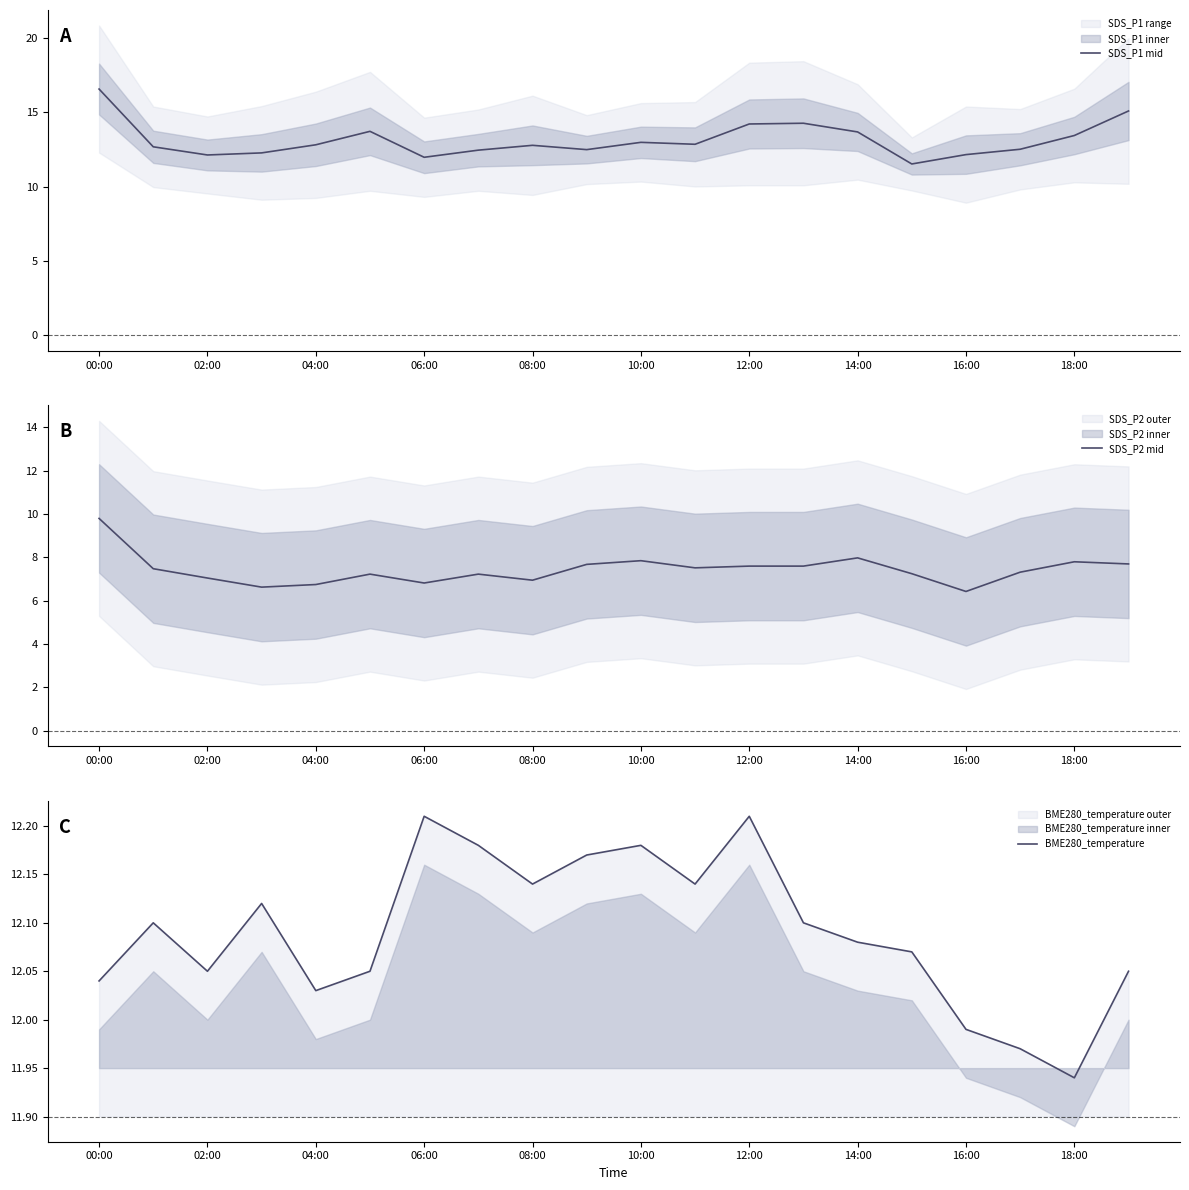

What is the difference between the maximum and minimum values in the BME280_temperature series?

0.3